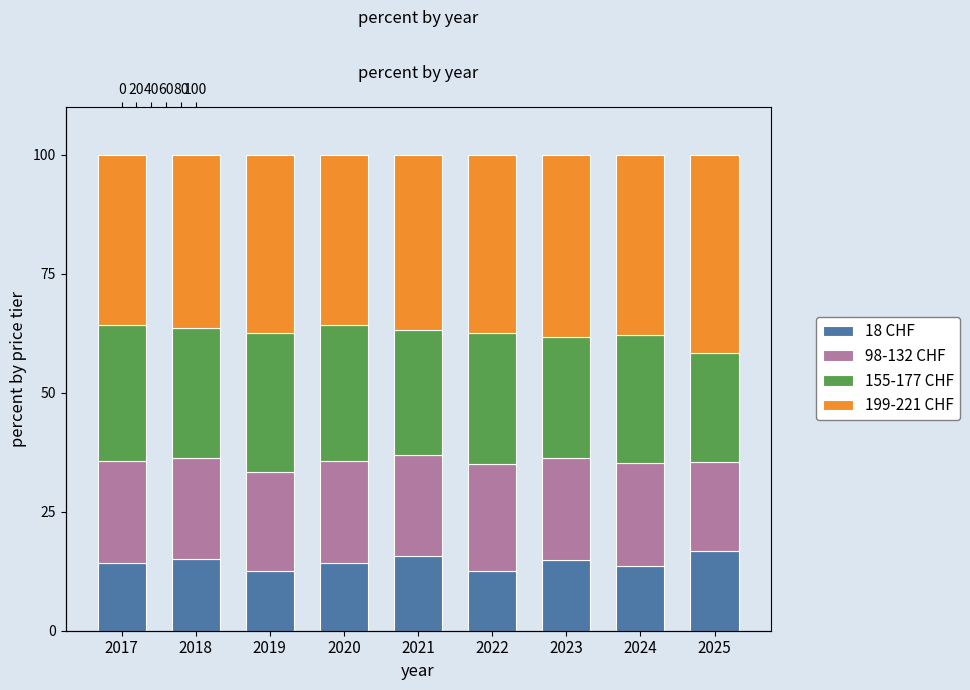

Which label corresponds to the largest value in the chart?

2025